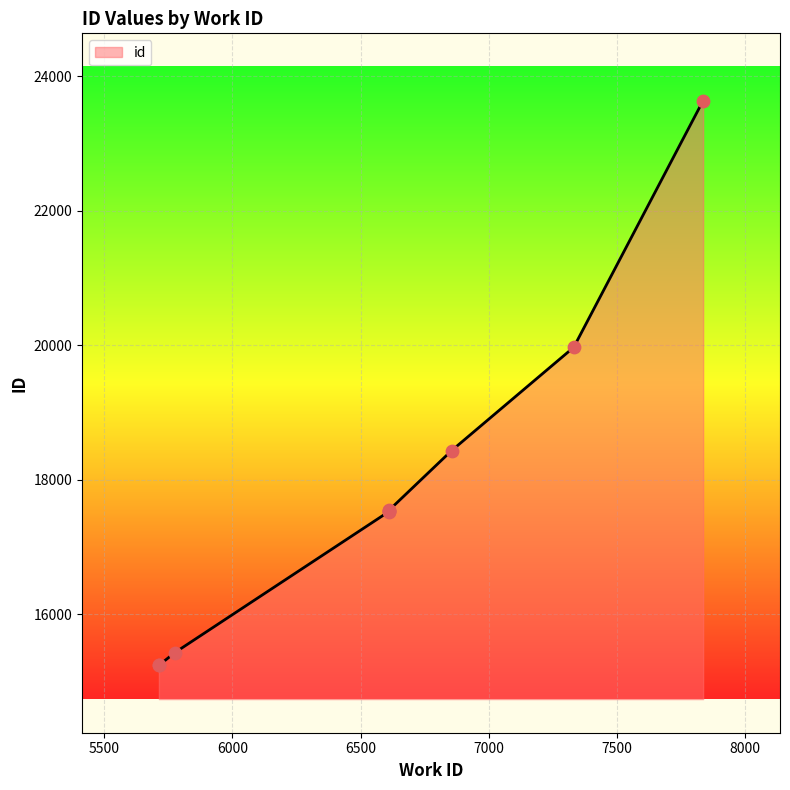

Which has a higher value, 5713 or 6855?

6855